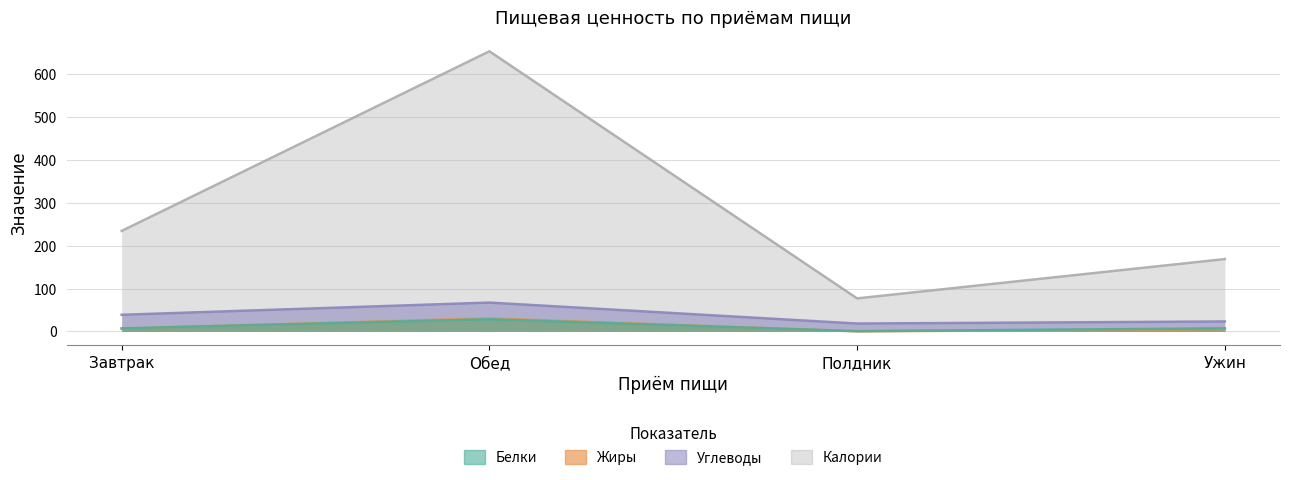

How many distinct data groups are displayed?

4